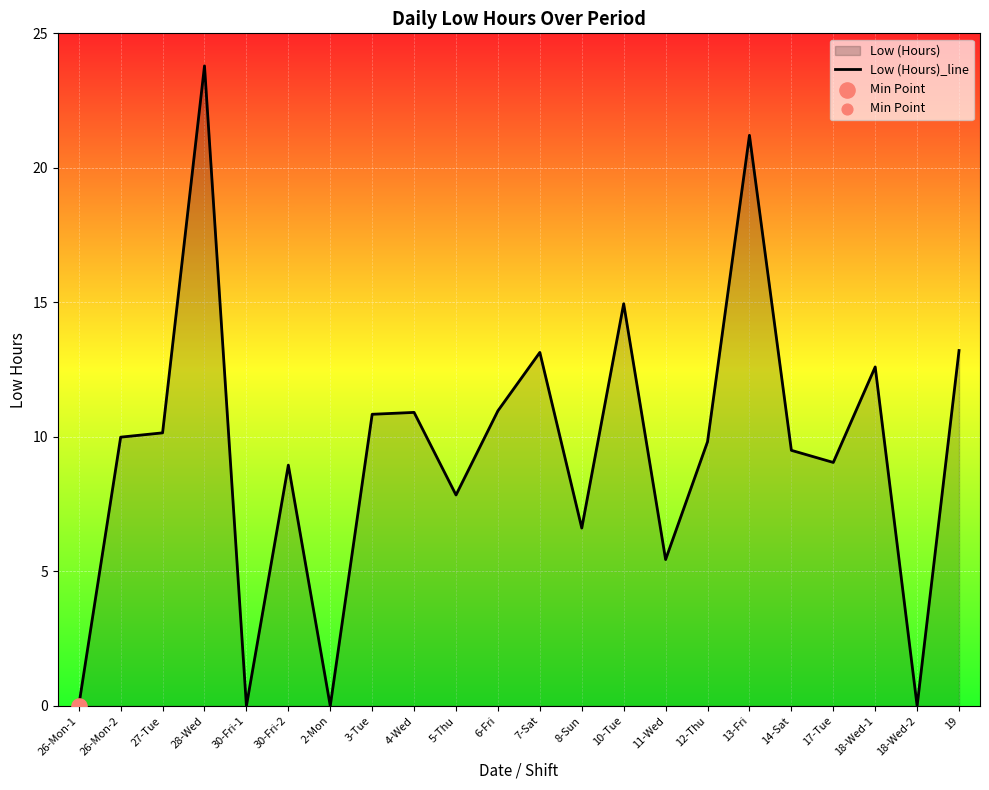

Between 4-Wed and 30-Fri-2, which is larger?

4-Wed